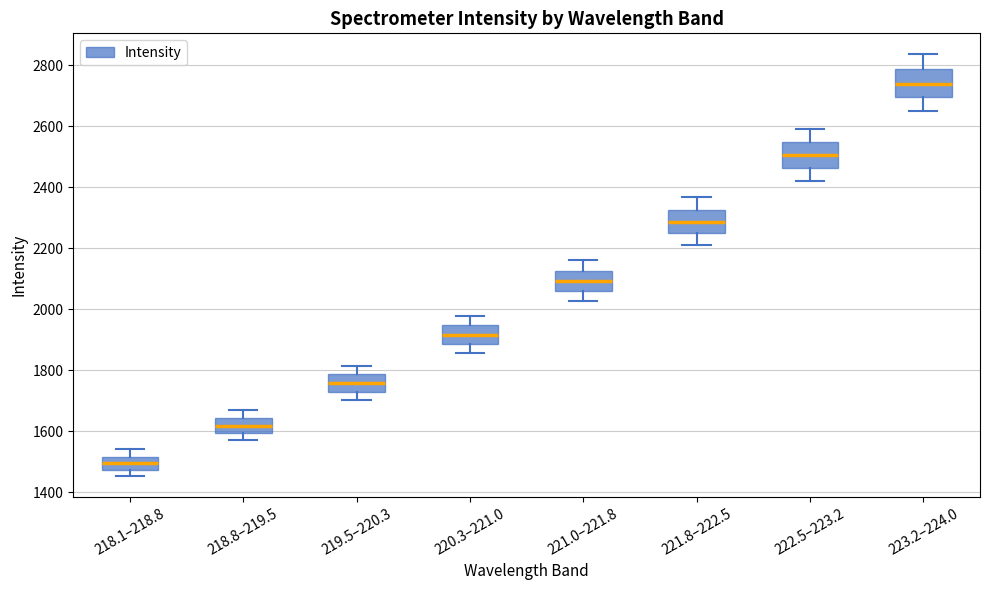

Reading left to right, transcribe this box plot: for each box, give where its median line is, the range the box spans, and where its two whiskers end, as read against the y-axis. The values are not printed on the chart, so give them approximately, as read against the axis.

218.1–218.8: median 1500, box 1480 to 1520, whiskers 1460 to 1540
218.8–219.5: median 1620, box 1600 to 1640, whiskers 1580 to 1660
219.5–220.3: median 1760, box 1740 to 1780, whiskers 1700 to 1820
220.3–221.0: median 1920, box 1880 to 1940, whiskers 1860 to 1980
221.0–221.8: median 2100, box 2060 to 2120, whiskers 2020 to 2160
221.8–222.5: median 2280, box 2240 to 2320, whiskers 2220 to 2360
222.5–223.2: median 2500, box 2460 to 2540, whiskers 2420 to 2600
223.2–224.0: median 2740, box 2700 to 2780, whiskers 2640 to 2840